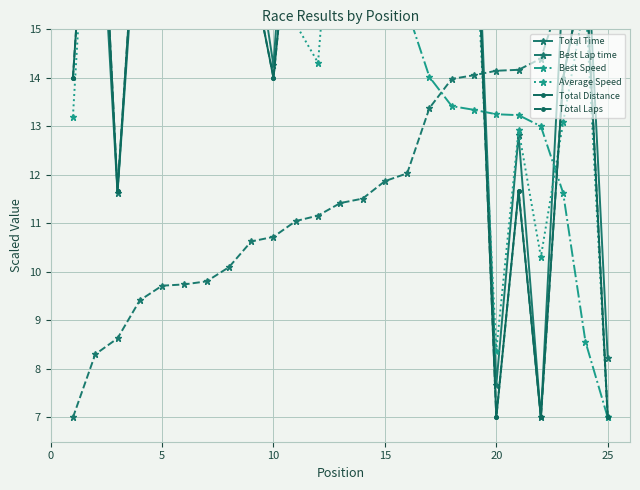

How many lines are shown in the chart?

6